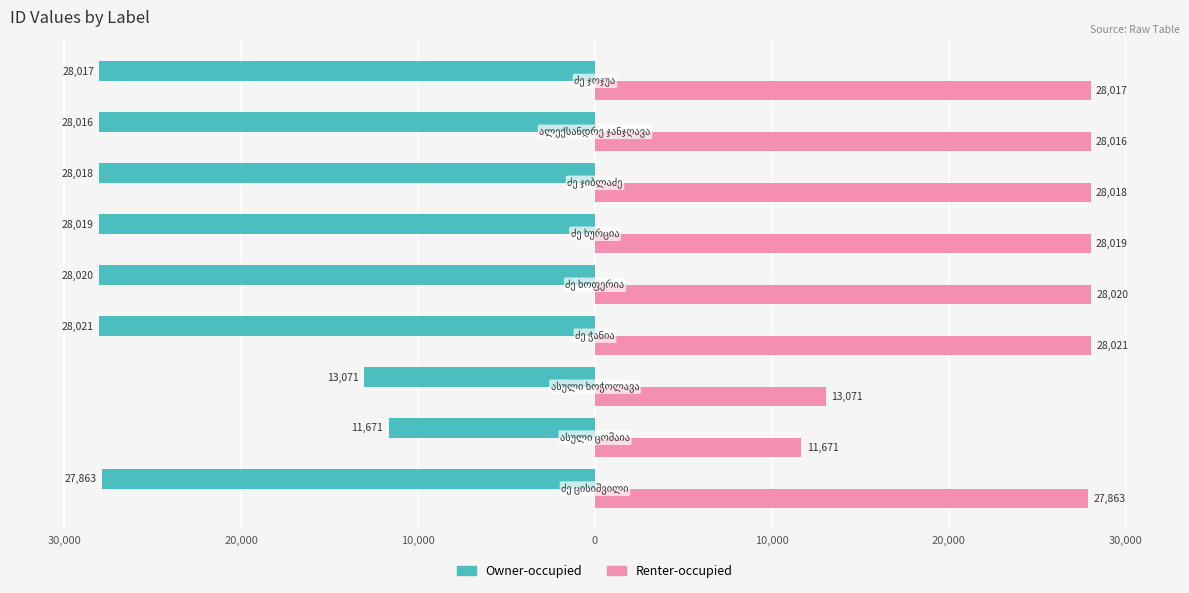

What are all the series names shown in the legend?

Owner-occupied, Renter-occupied